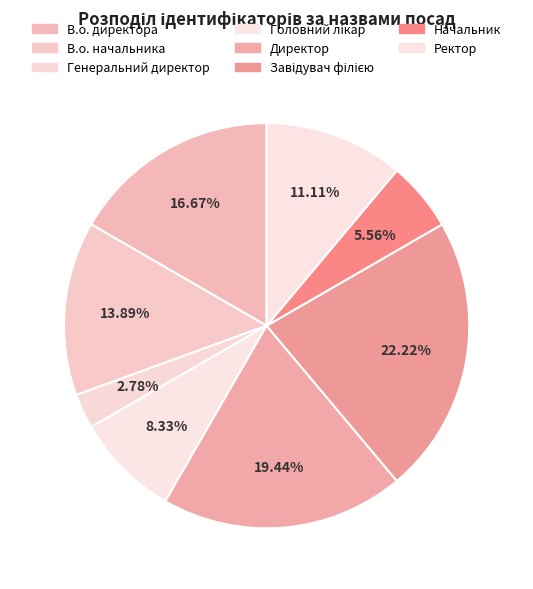

To the nearest percent, what percentage of the pie is В.о. директора?

17%